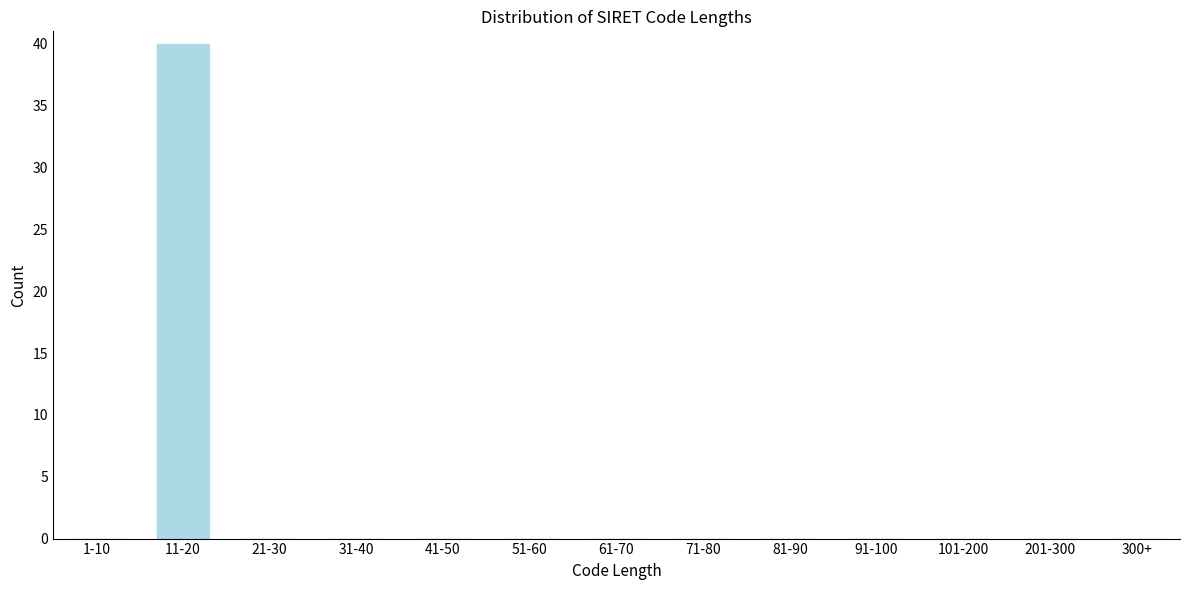

Reading left to right, list all the values displayed in this chart.

1-10=0	11-20=40	21-30=0	31-40=0	41-50=0	51-60=0	61-70=0	71-80=0	81-90=0	91-100=0	101-200=0	201-300=0	300+=0